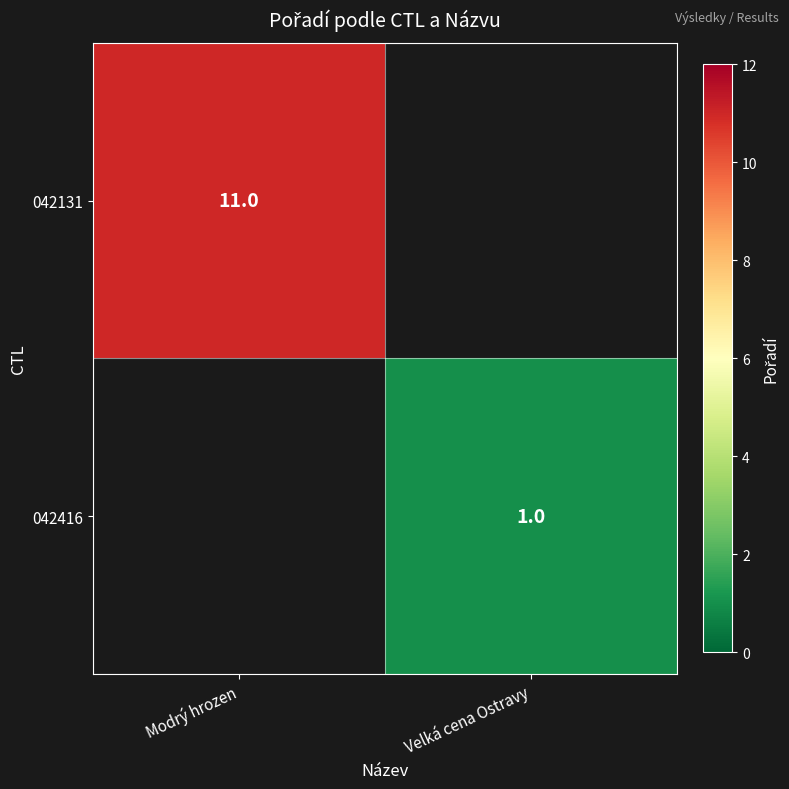

The 042131 series shows 3 at Modrý hrozen. True or false?

False